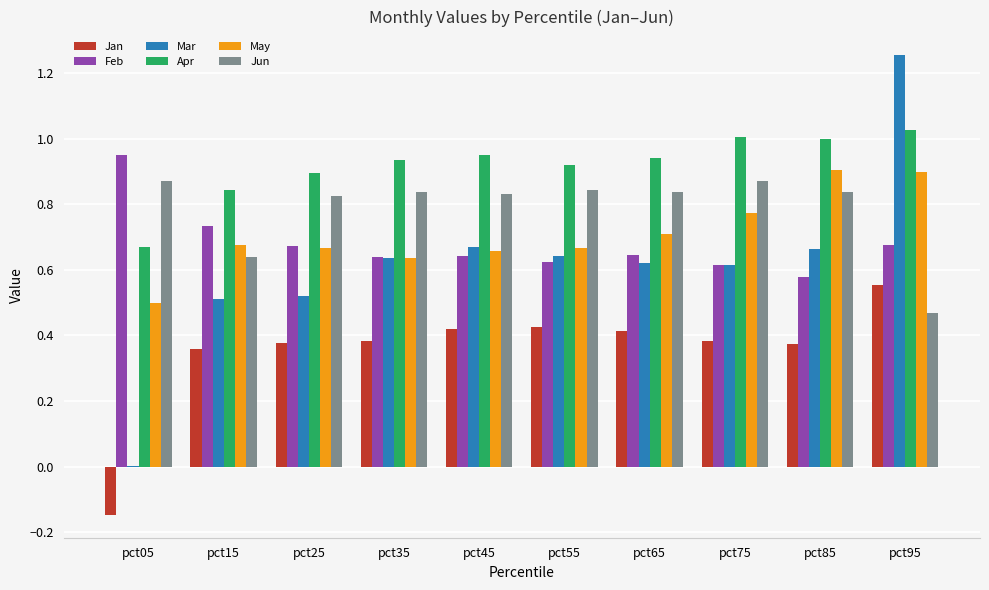

True or false: Mar has a value of 0.7 at pct15.

False